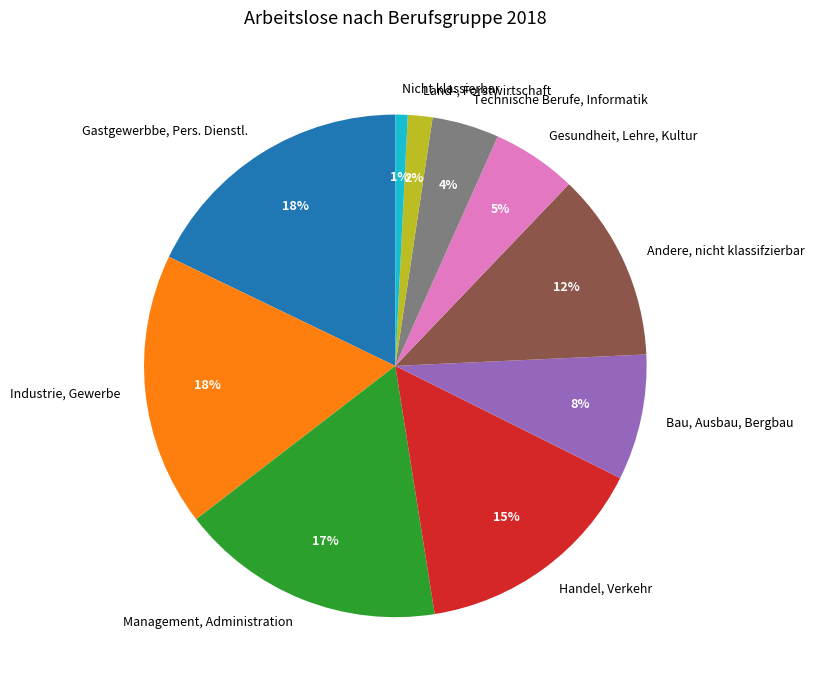

To the nearest percent, what portion does Management, Administration represent?

17%